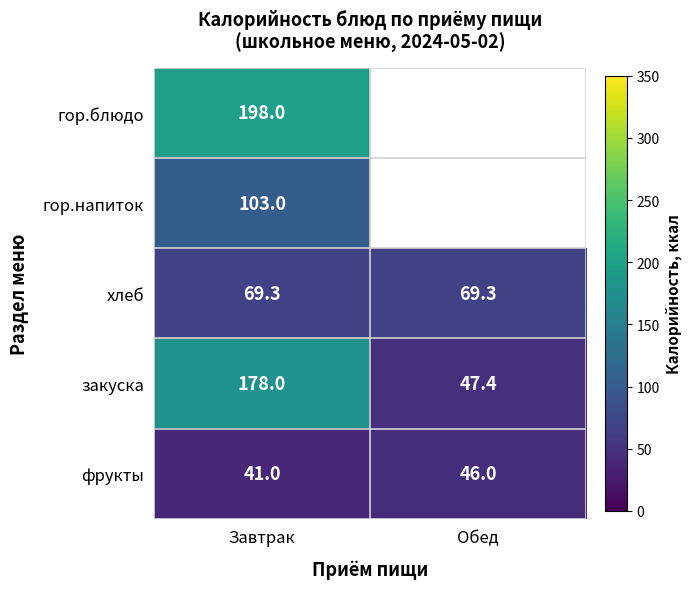

Rank the categories by закуска value from lowest to highest.

Обед, Завтрак